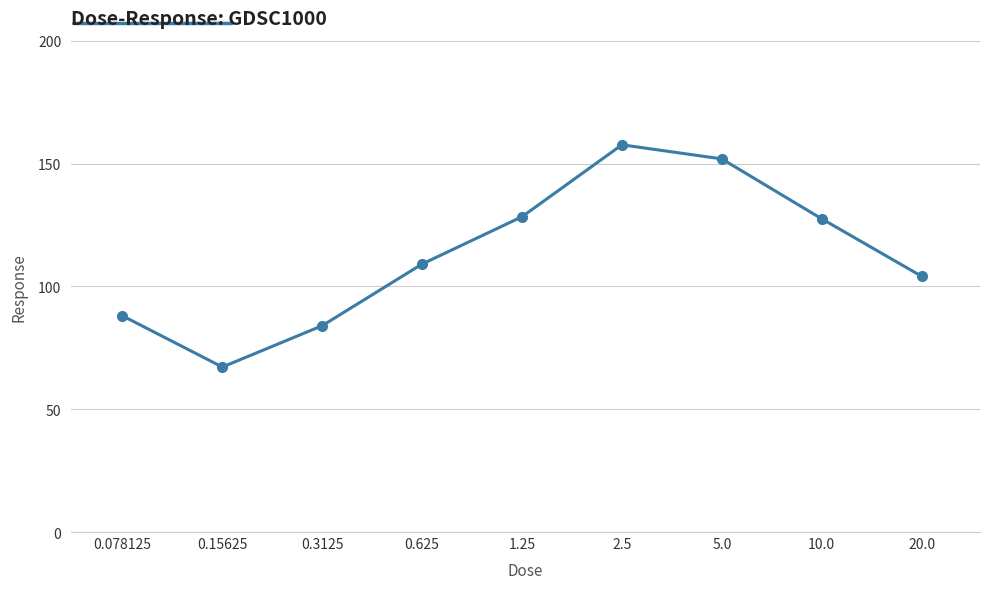

What is the greatest value displayed?

157.6